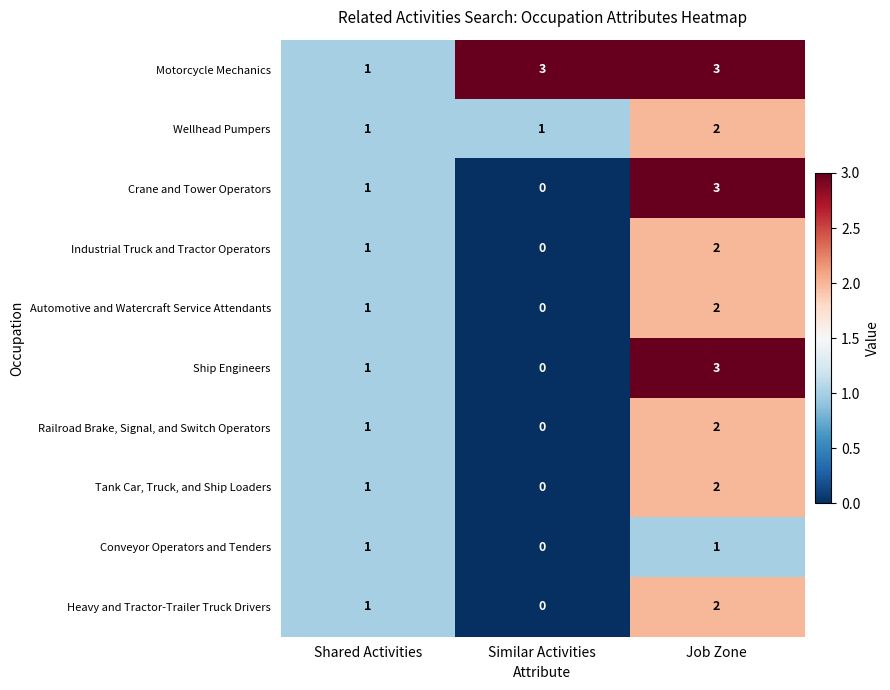

At which category is the sum across all series the highest?

Job Zone